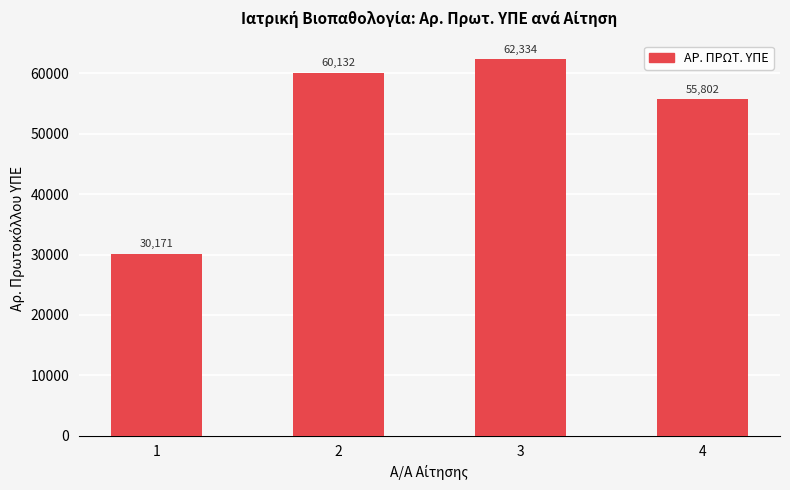

How many bars are there in total?

4